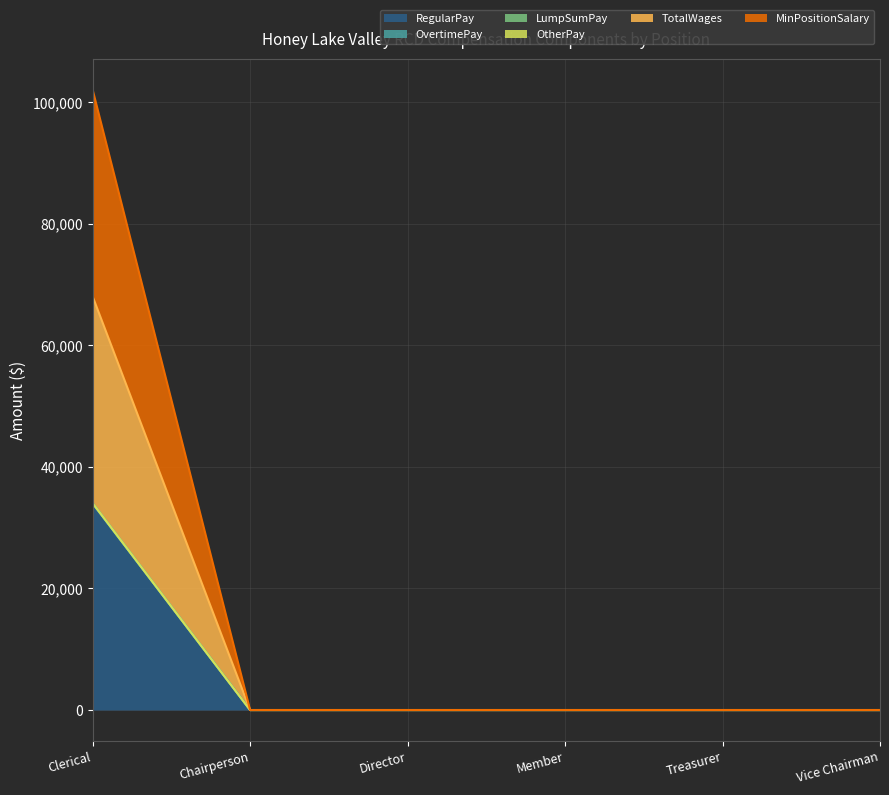

At how many categories does at least one series exceed 27860?

1